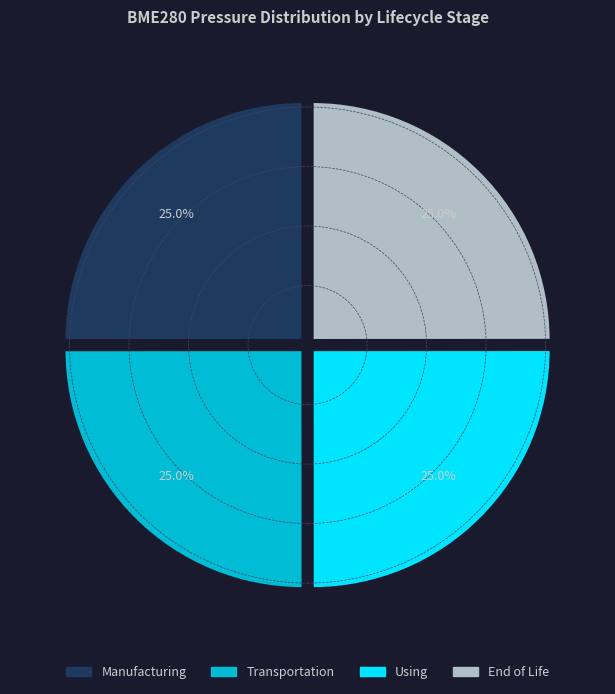

Does any single category account for the majority?

No